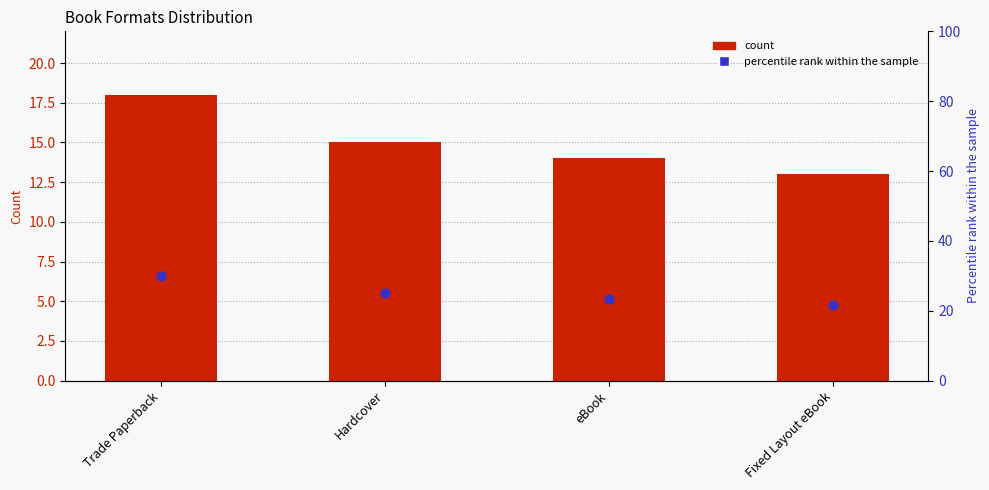

Which series reaches the minimum Y coordinate?

count